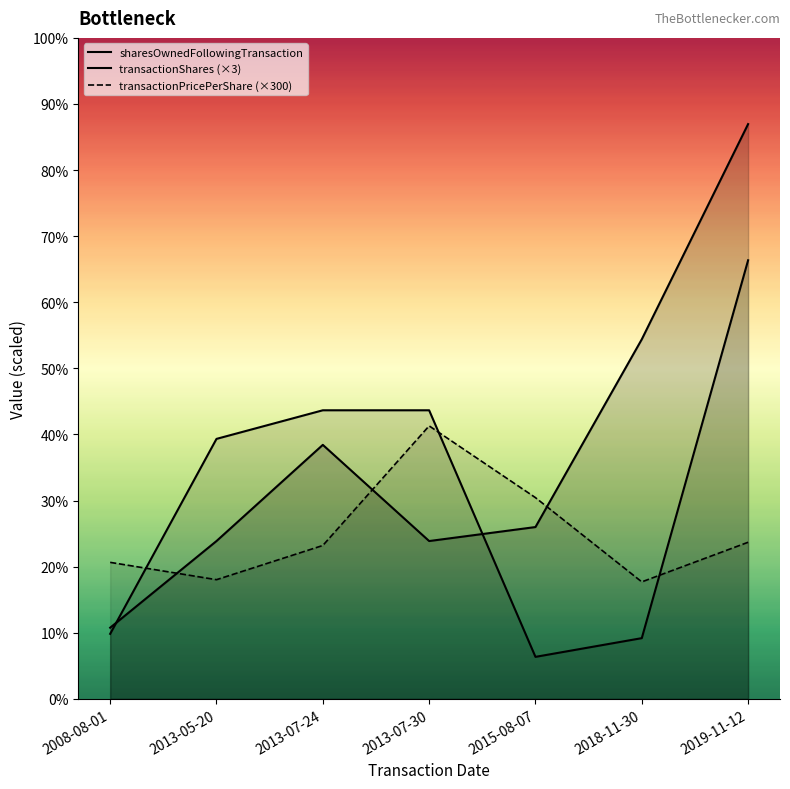

What is the smallest value displayed?

969.0